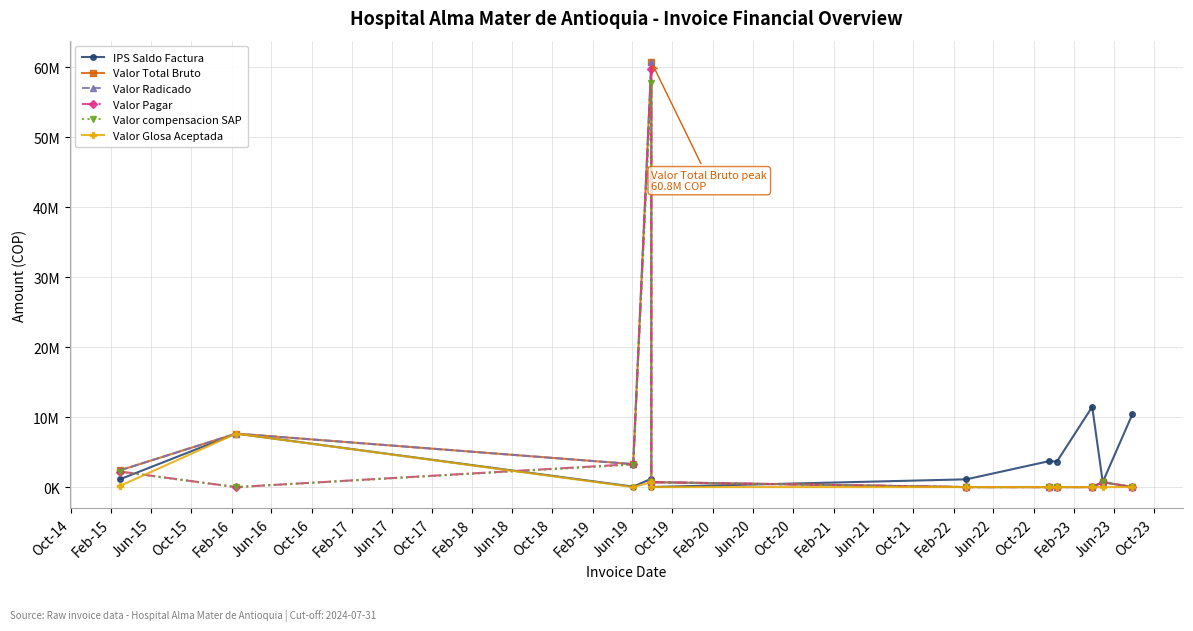

Rank the series by their maximum value, from lowest to highest.

Valor Glosa Aceptada, IPS Saldo Factura, Valor compensacion SAP, Valor Pagar, Valor Total Bruto, Valor Radicado